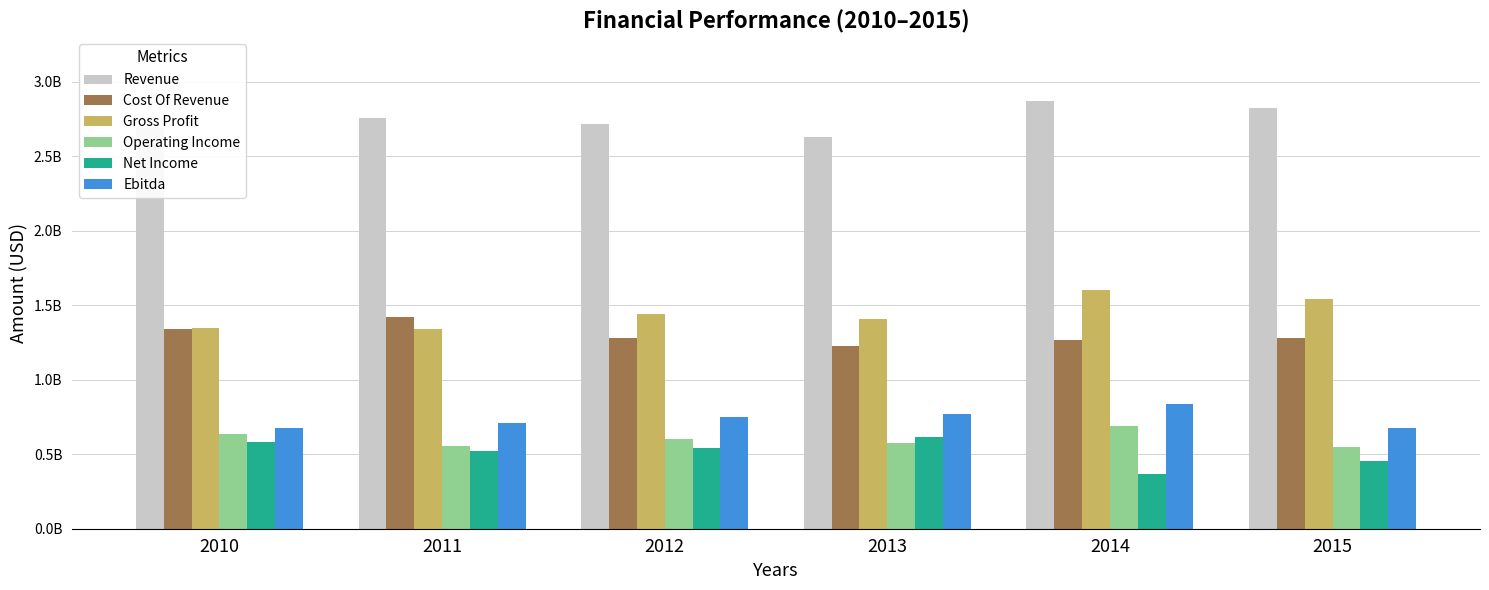

What is the total value across all series at 2015?

7321548000